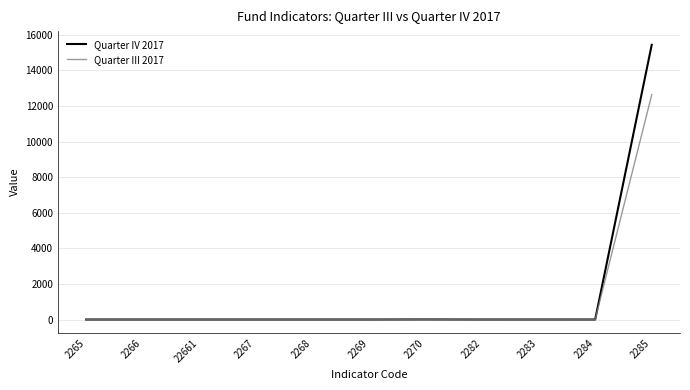

What value does the Quarter IV 2017 series have at 2270?

3.6